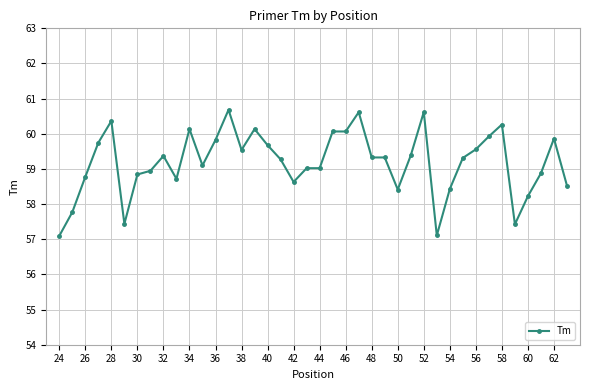

What is the greatest value displayed?

60.7